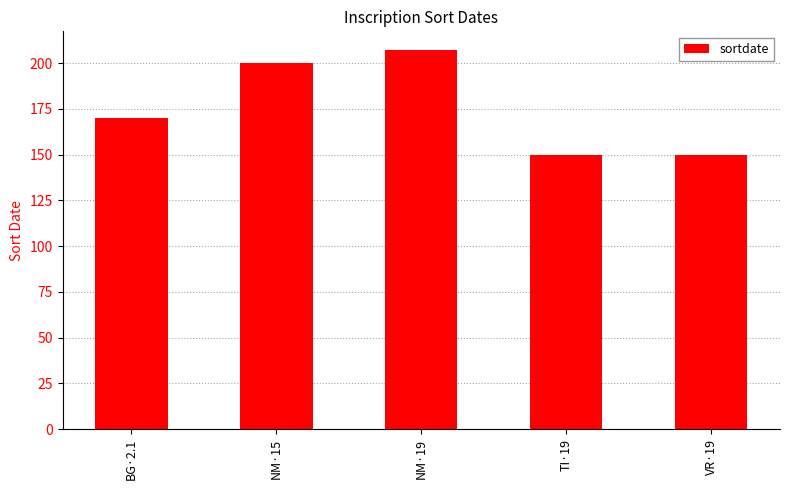

The chart shows a value of 200 at NM·15. True or false?

True